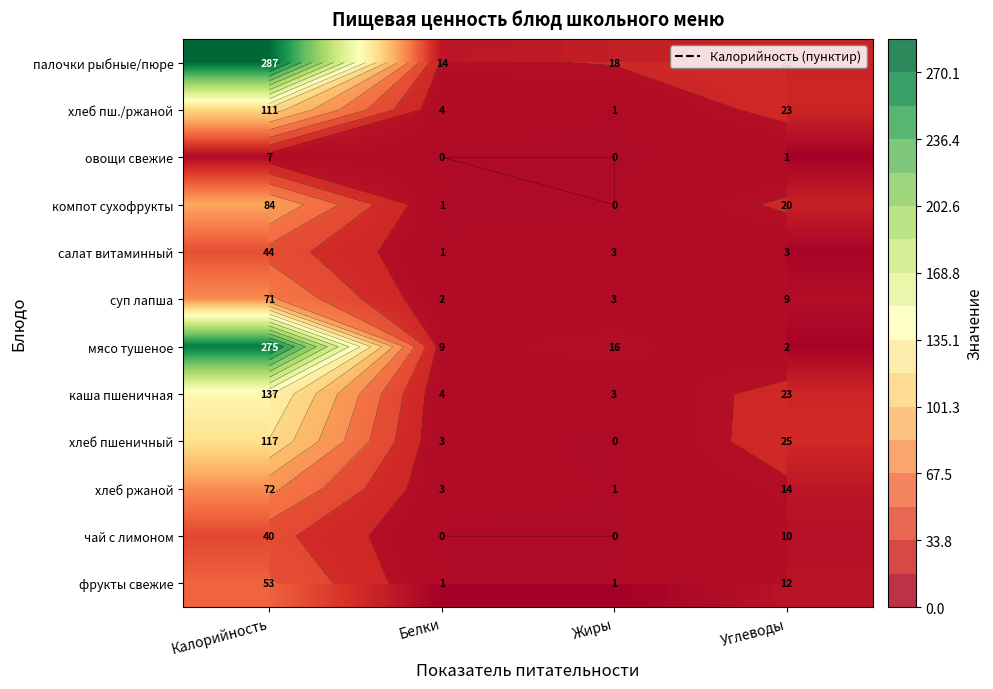

What is the average value of the хлеб пшеничный series?

36